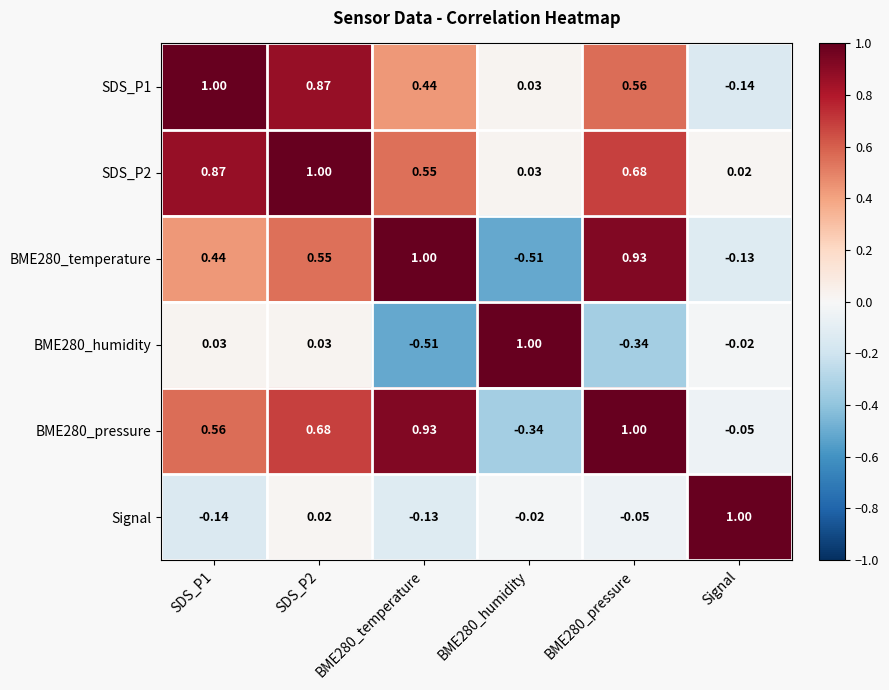

At how many categories does at least one series exceed 0?

6